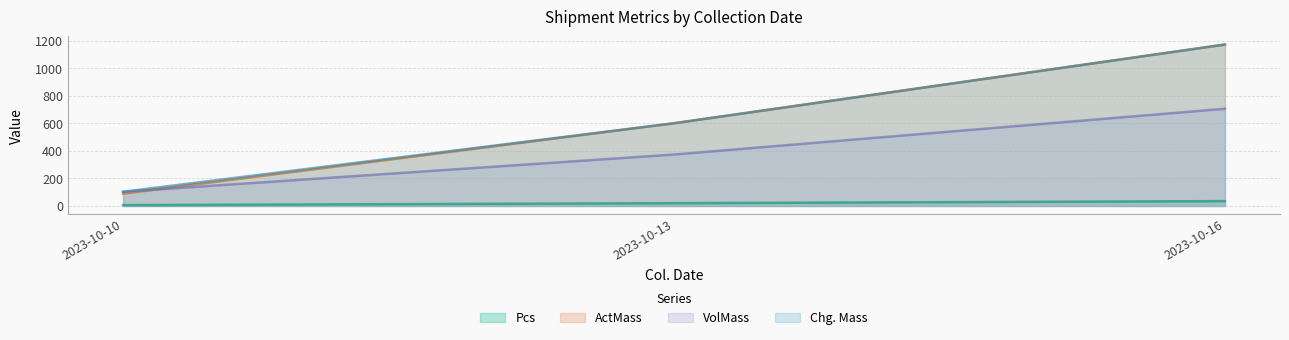

How many lines are shown in the chart?

4